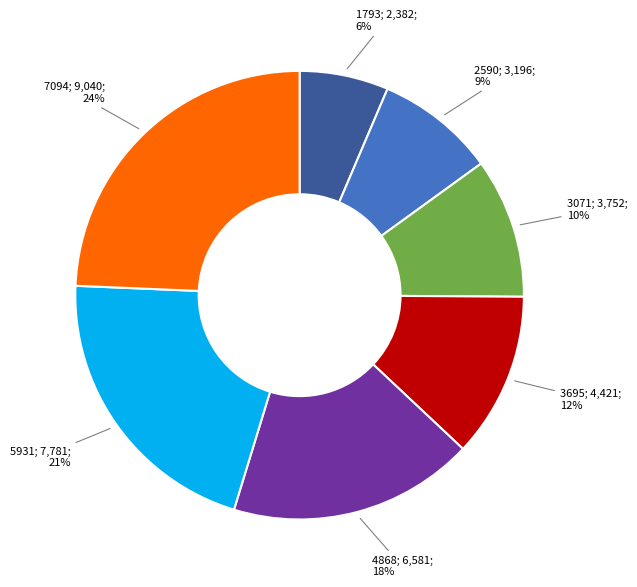

To the nearest percent, what is the difference between the largest and smallest slice percentages?

18%